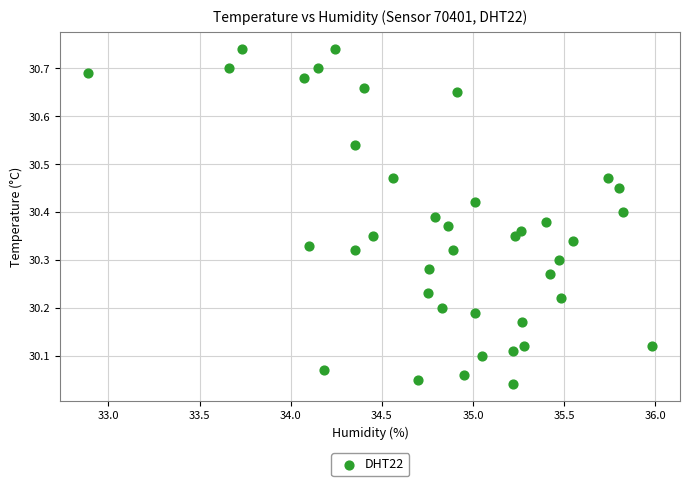

What is the range of Y values (max minus min)?

0.7